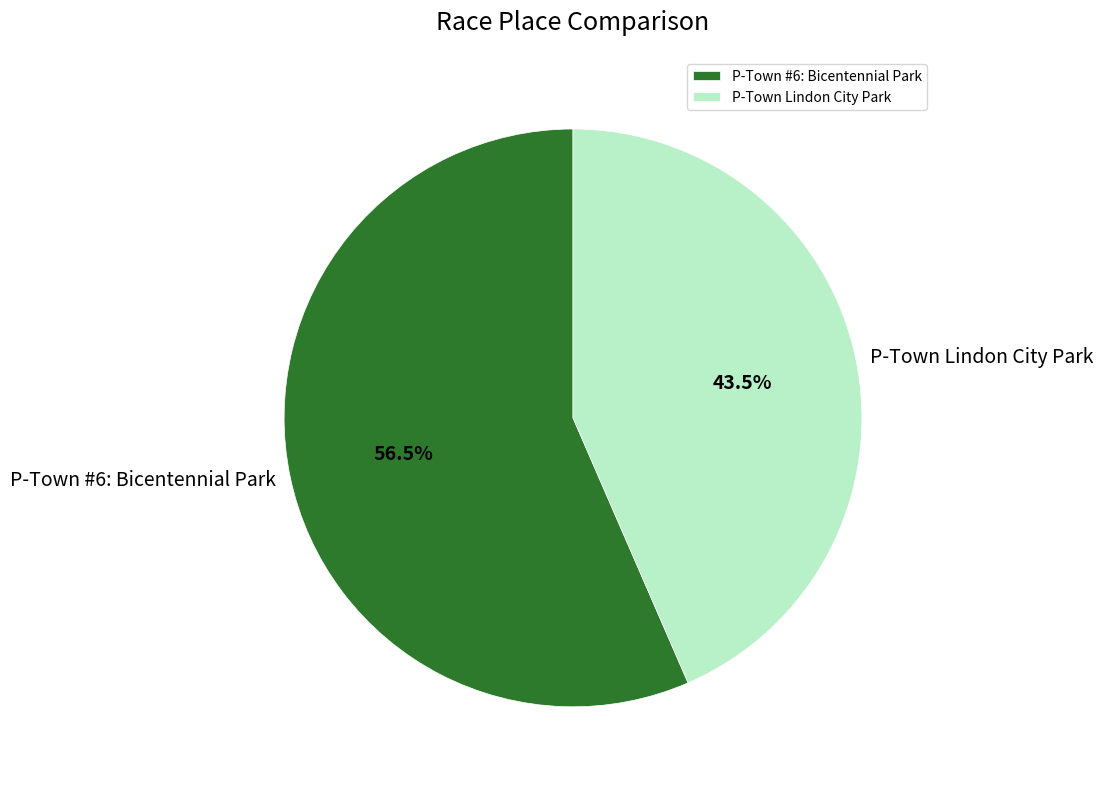

How much of the chart is everything except P-Town Lindon City Park?

56.5%